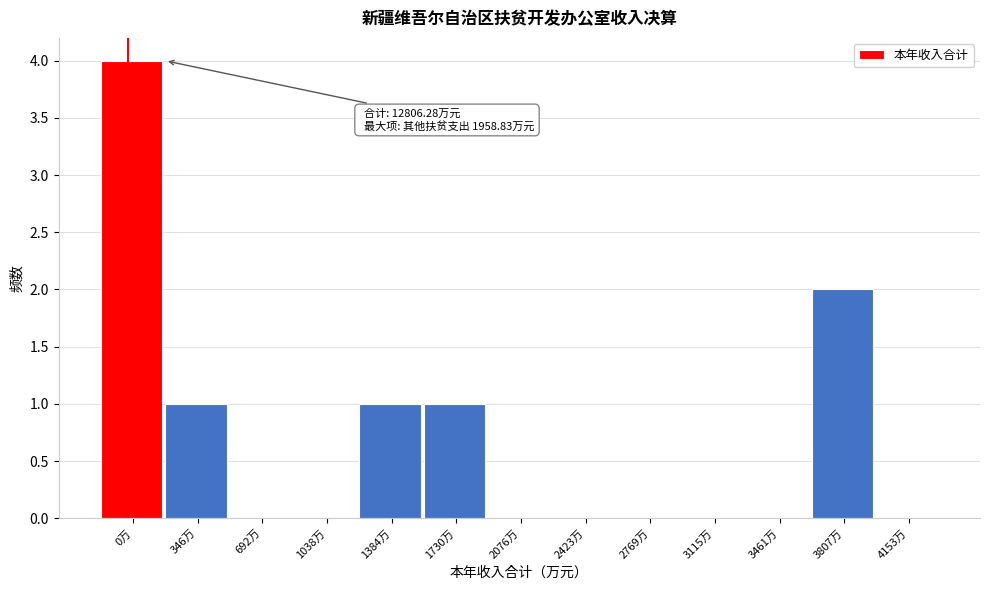

Reading left to right, what are all the values shown in this chart?

0万=4	346万=1	692万=0	1038万=0	1384万=1	1730万=1	2076万=0	2423万=0	2769万=0	3115万=0	3461万=0	3807万=2	4153万=0